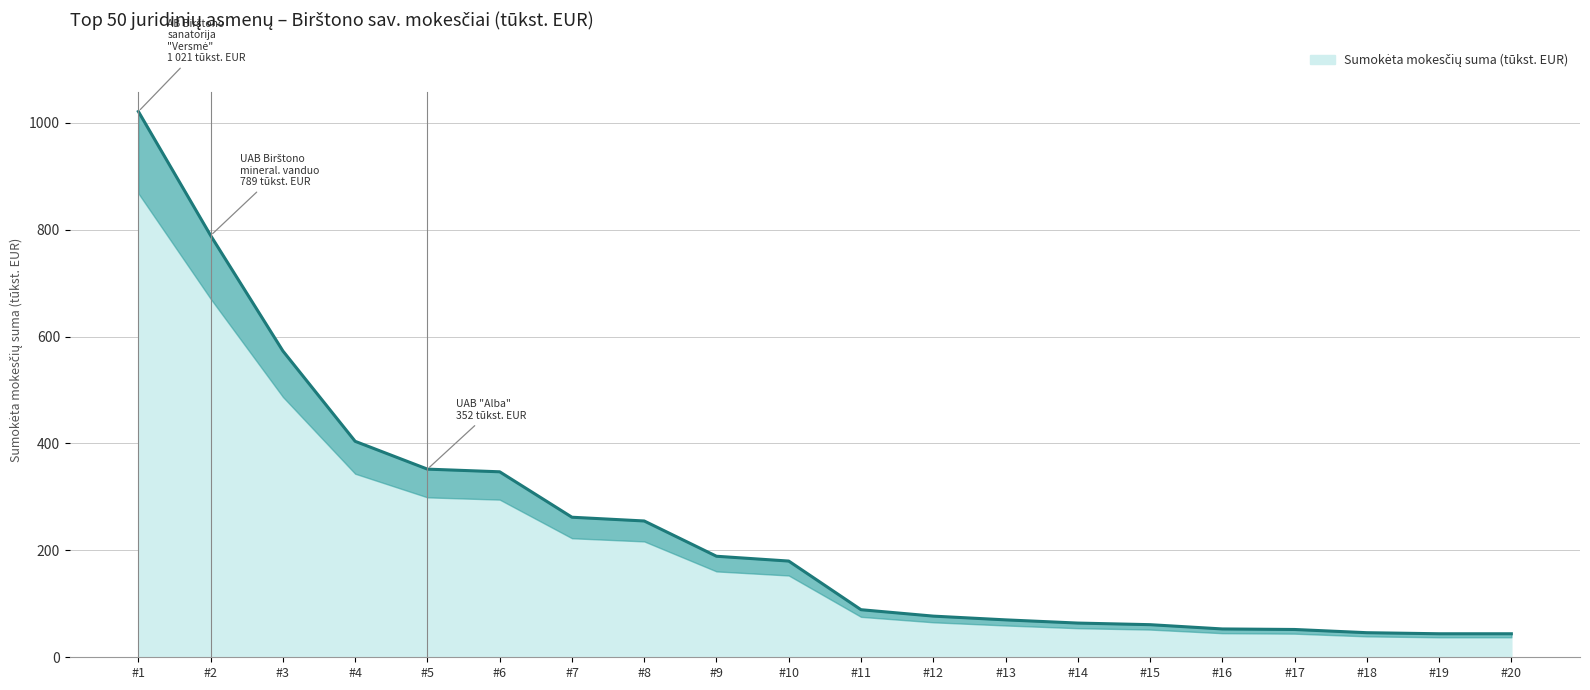

What is the change in value from #10 to #17?

-128